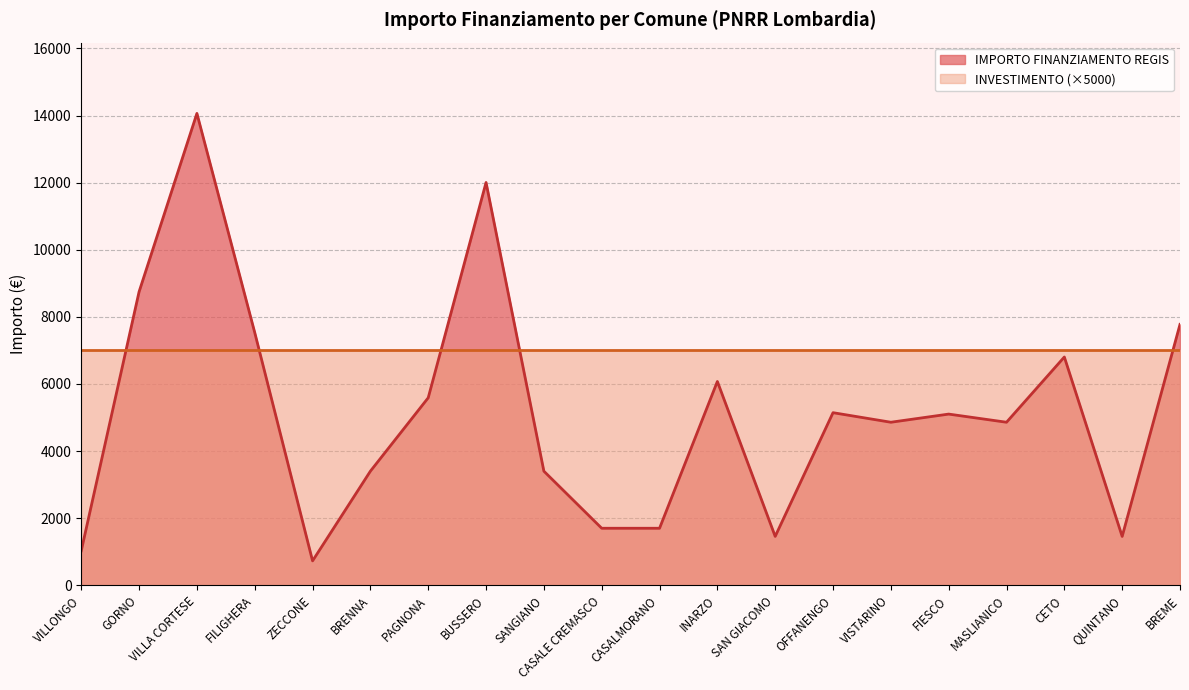

At which category does the chart reach its peak across all series?

VILLA CORTESE